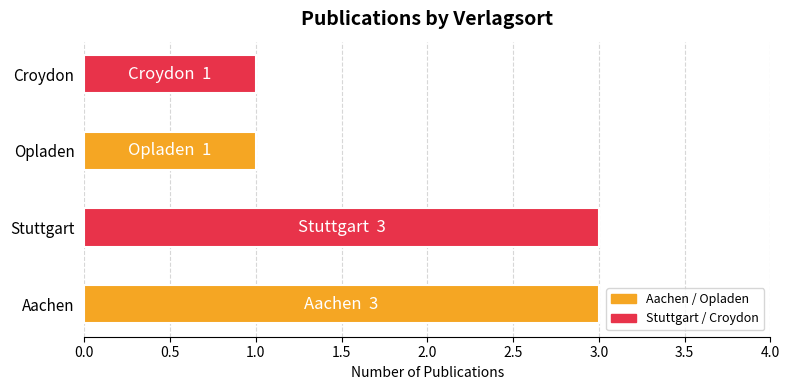

The value at Aachen is 3. True or false?

True